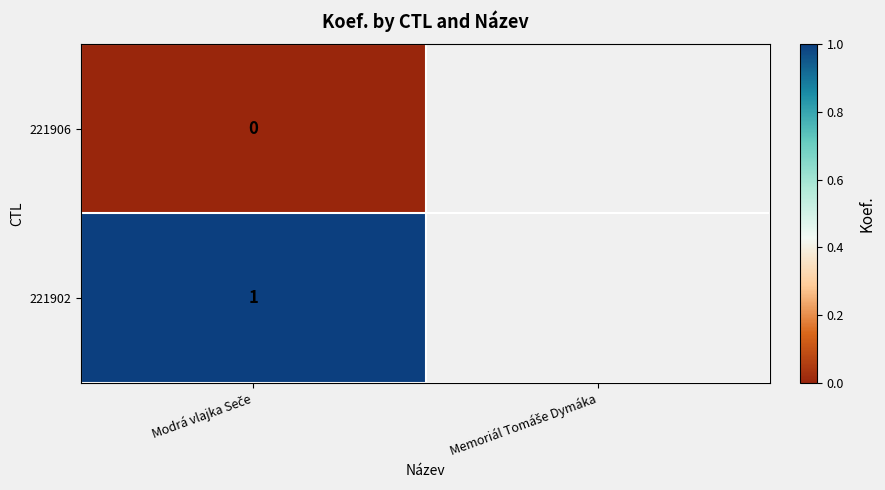

At which label does 221902 reach its minimum?

Modrá vlajka Seče